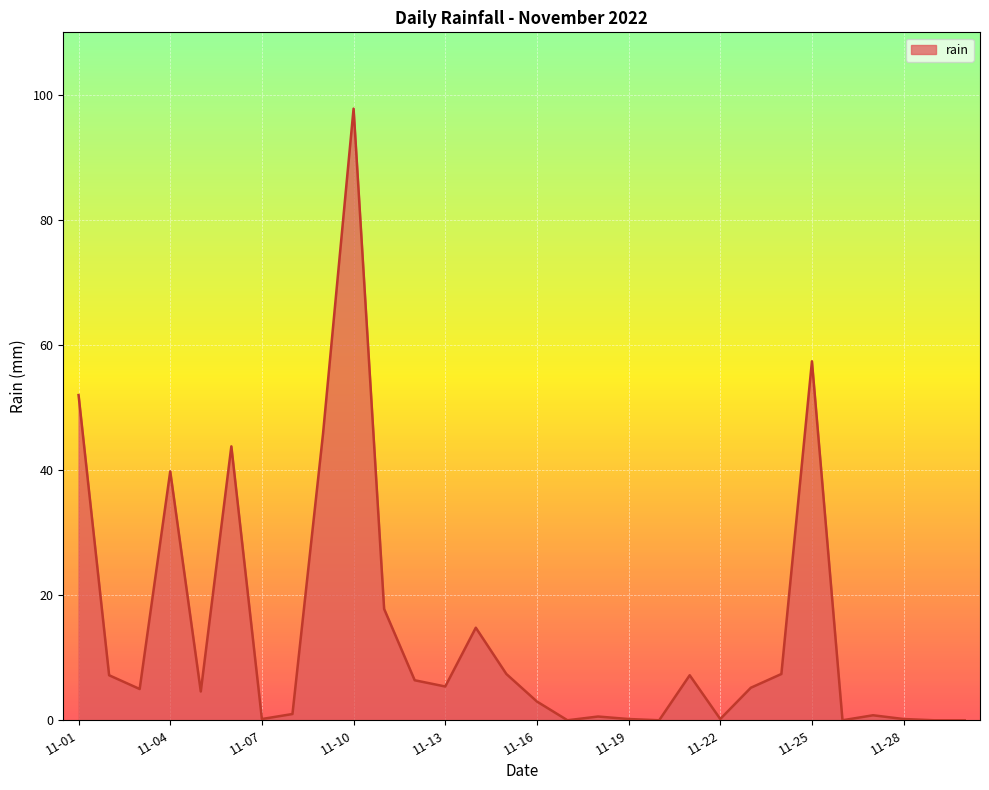

What is the difference between the second highest and second lowest values?

57.4